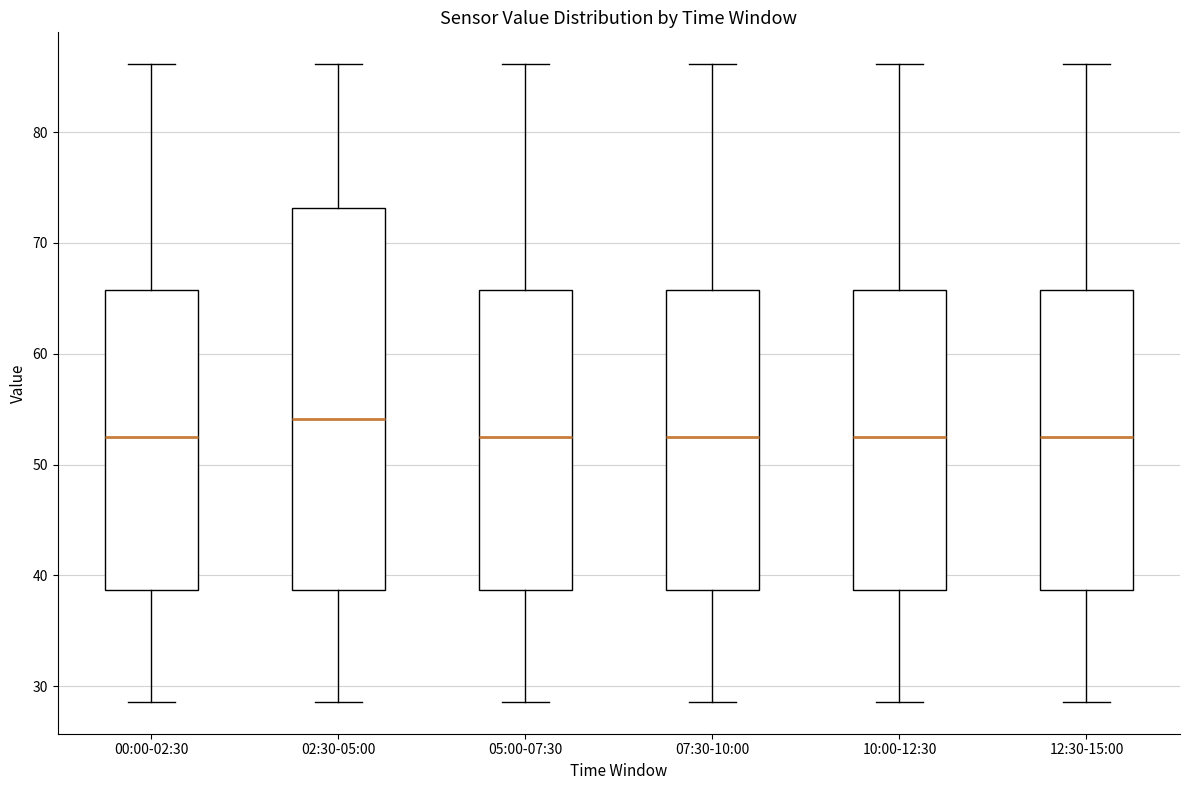

Reading left to right, read every box against the y-axis: the position of its median line, the range the box covers, and the ends of its whiskers. The values are not printed on the chart, so give them approximately, as read against the axis.

00:00-02:30: median 53, box 39 to 66, whiskers 29 to 86
02:30-05:00: median 54, box 39 to 73, whiskers 29 to 86
05:00-07:30: median 53, box 39 to 66, whiskers 29 to 86
07:30-10:00: median 53, box 39 to 66, whiskers 29 to 86
10:00-12:30: median 53, box 39 to 66, whiskers 29 to 86
12:30-15:00: median 53, box 39 to 66, whiskers 29 to 86